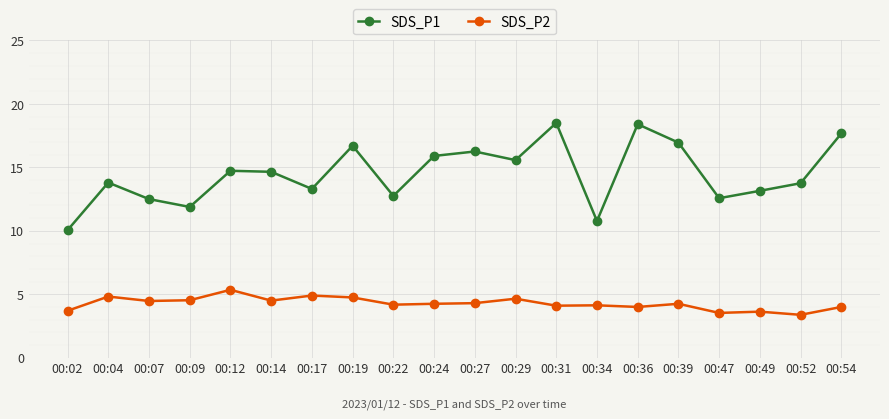

Which series changed the most between 00:36 and 00:52?

SDS_P1